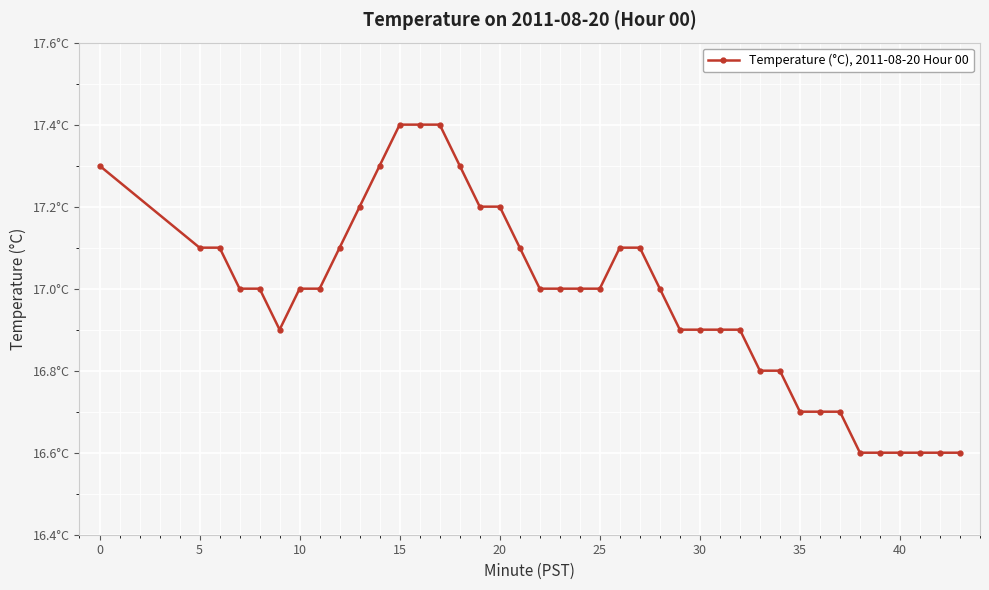

Does the chart have visible grid lines?

Yes